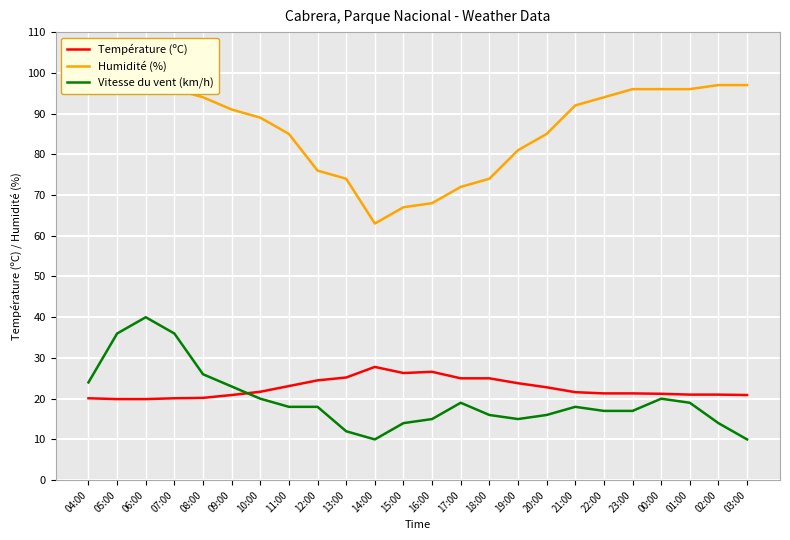

What is the label of the 19th point from the right?

09:00